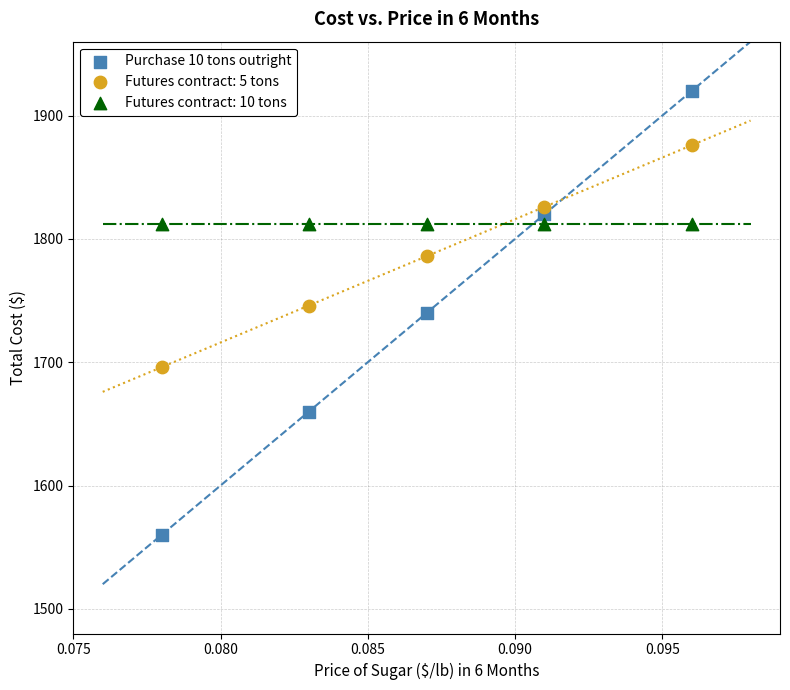

Which series contains the highest Y value?

Purchase 10 tons outright